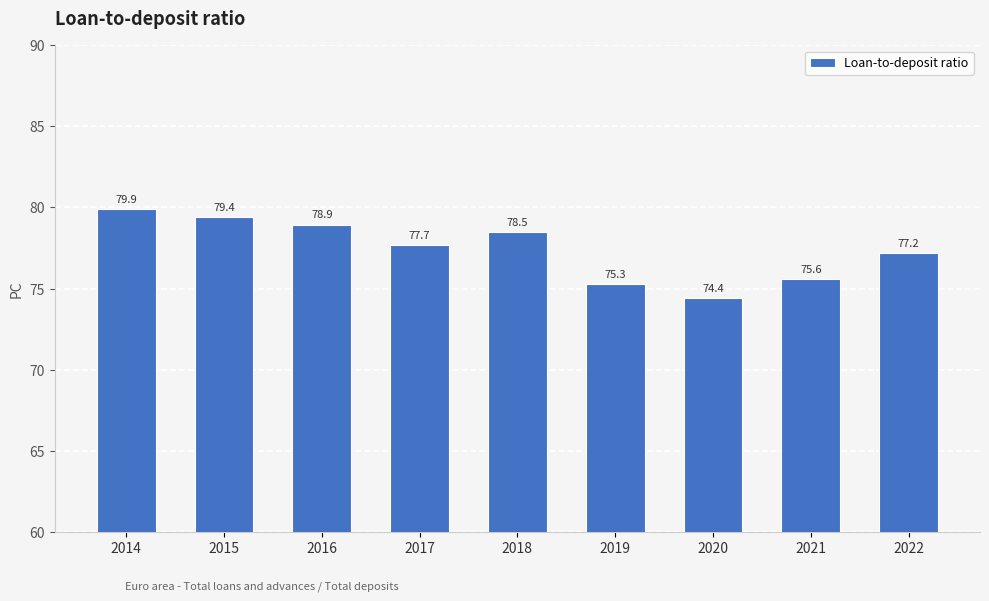

What is the sum of all values?

696.9